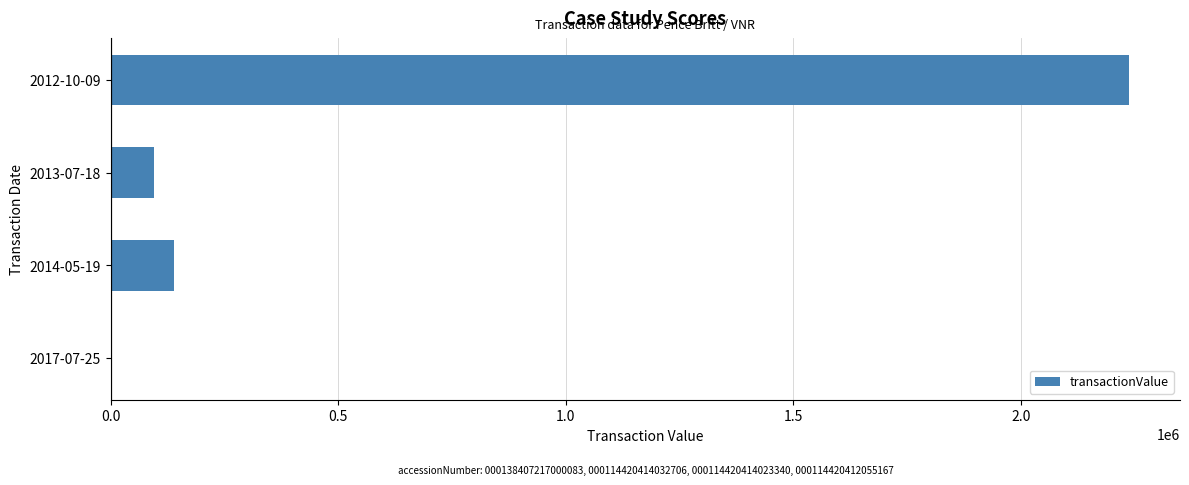

Is it true that the value at 2014-05-19 is 138819?

True